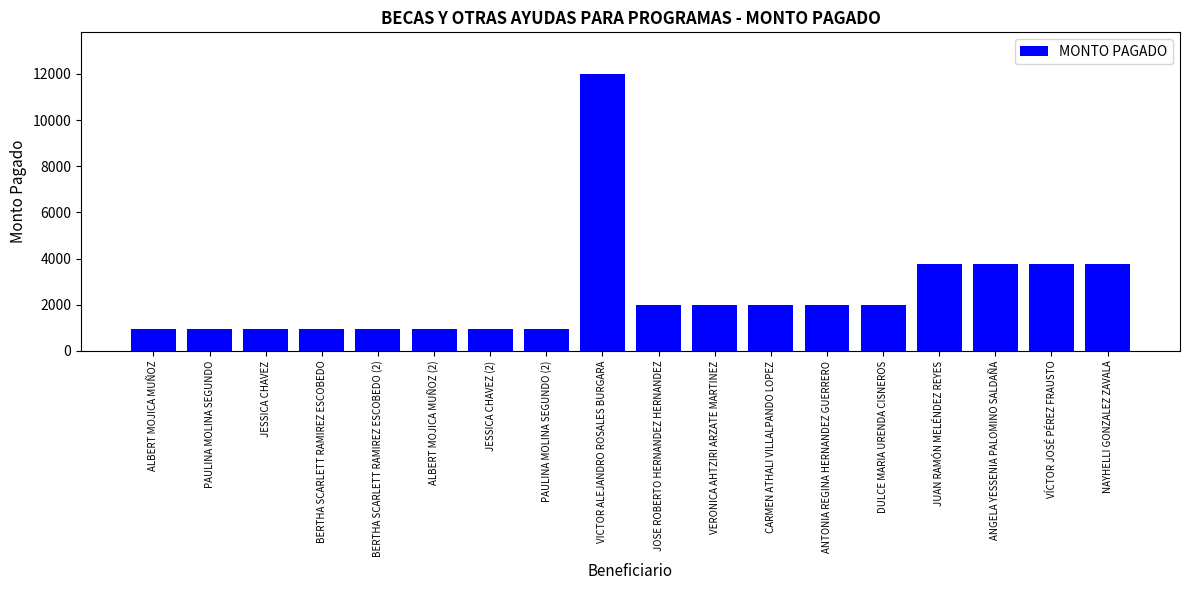

What is the value of the 15th bar from the left?

3750